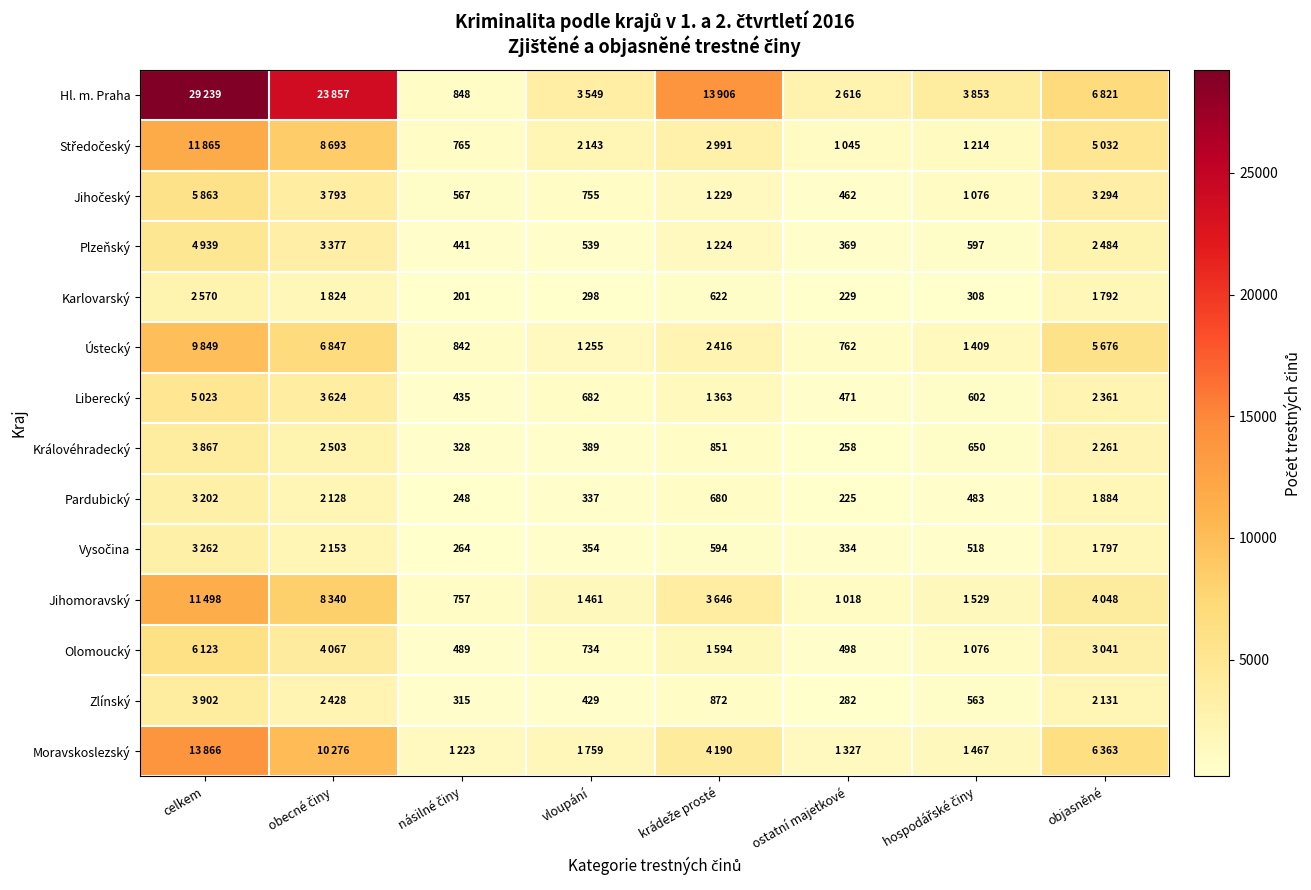

How many categories are shown in the chart?

8